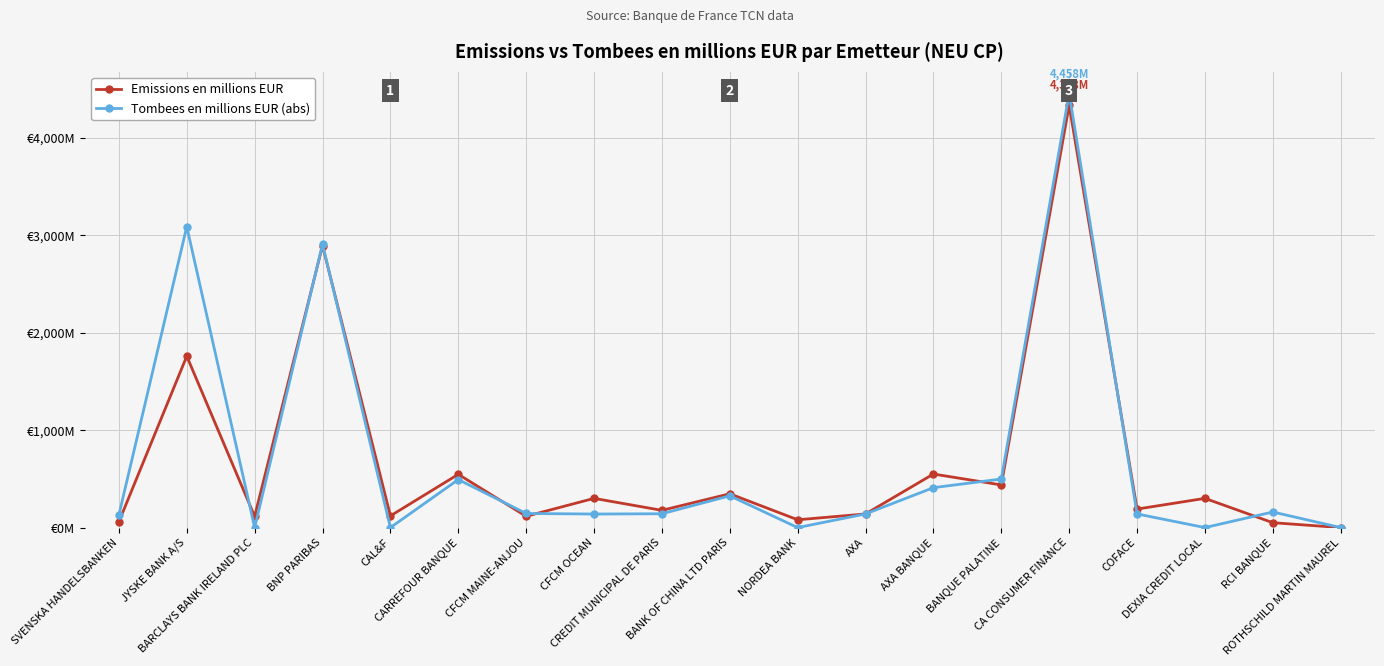

What are all the series names shown in the legend?

Emissions en millions EUR, Tombees en millions EUR (abs)